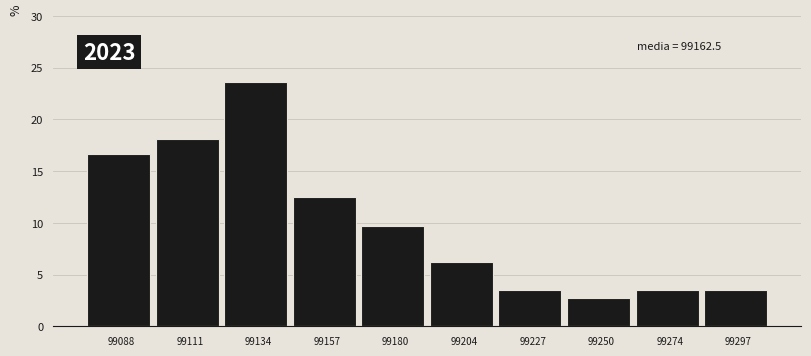

Where does the data first go above 9?

99088